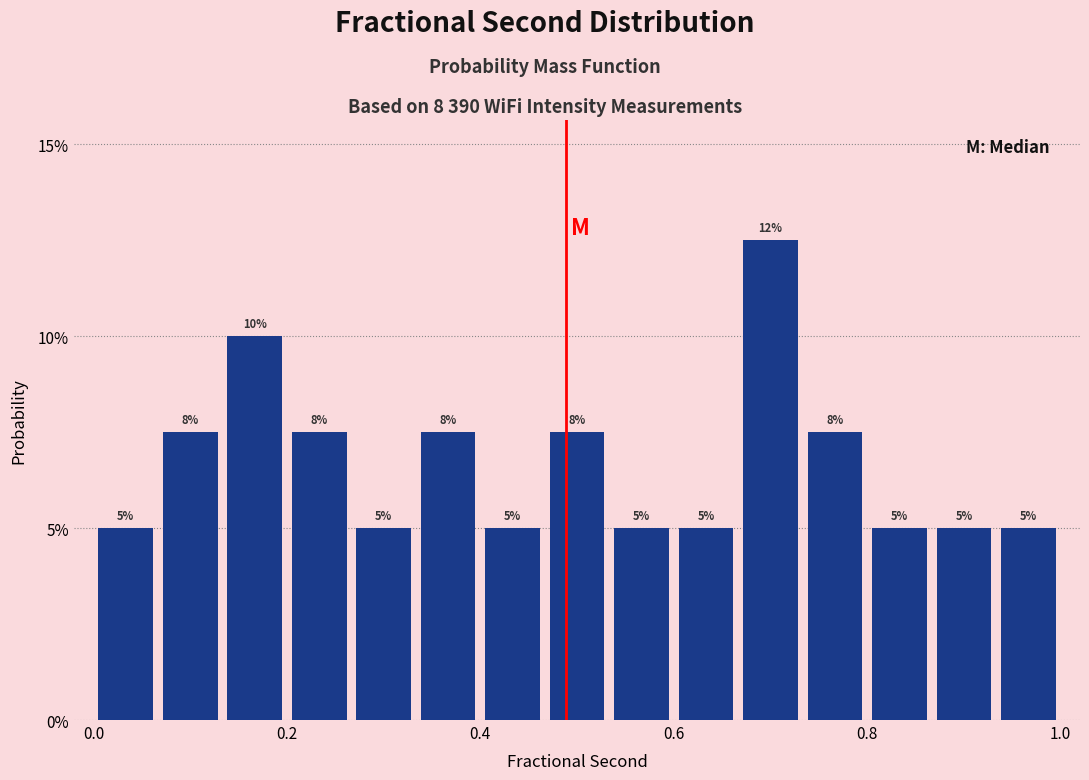

Read against the x-axis, roughly where is the centre of the tallest bar?

0.70